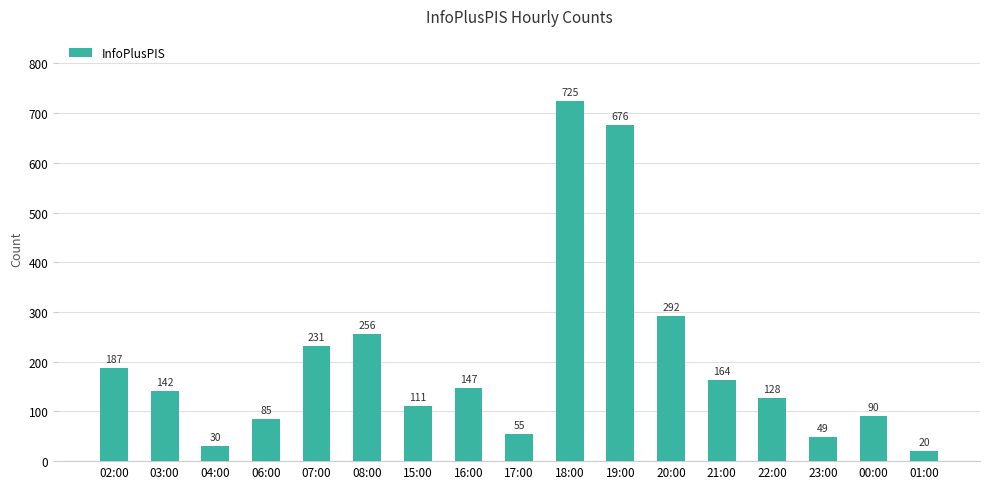

What is the sum of the values at 04:00 and 19:00?

706